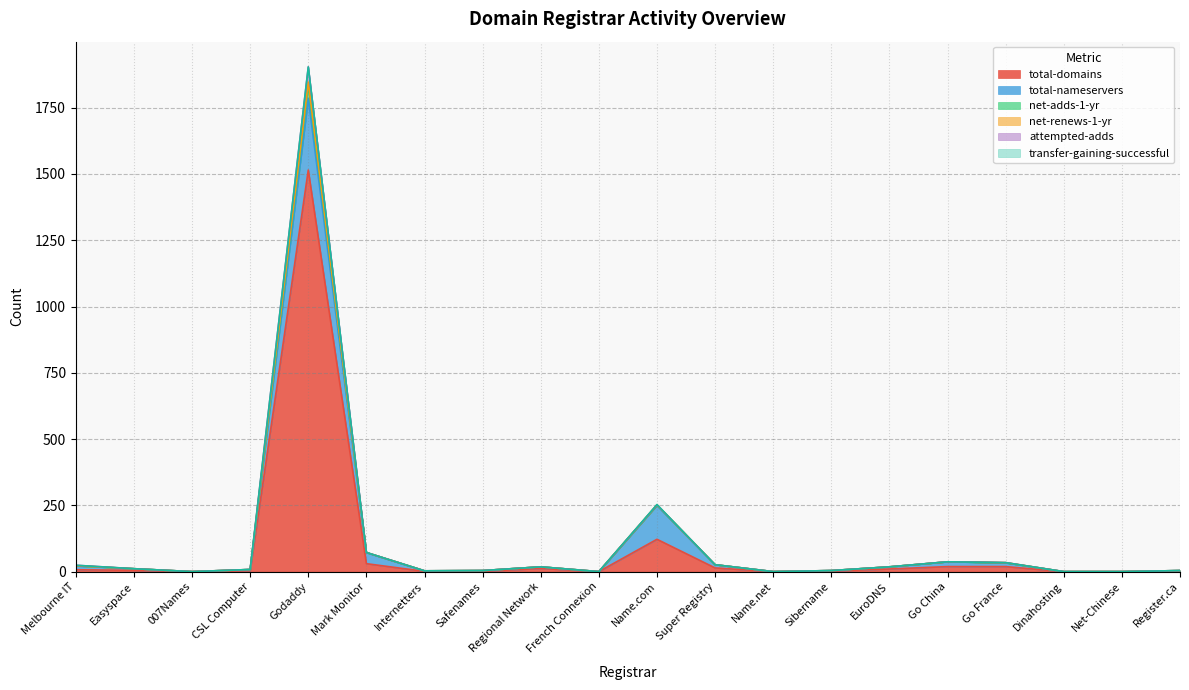

True or false: attempted-adds and net-adds-1-yr cross at least once.

False